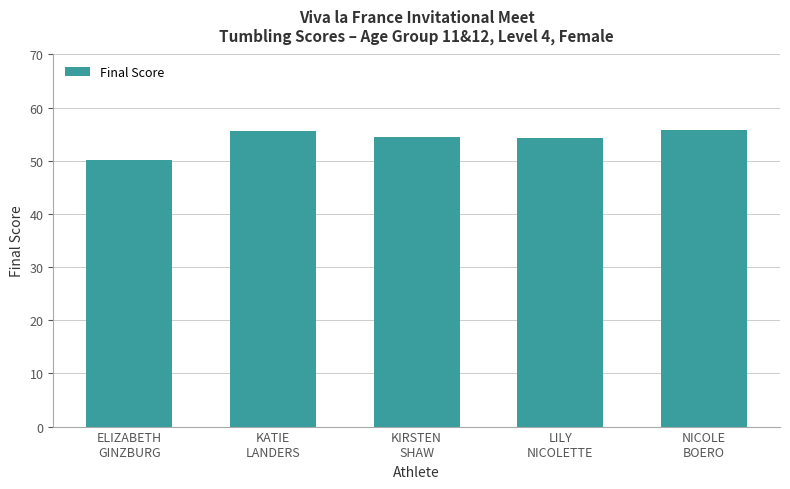

What is the minimum value shown in the chart?

50.1